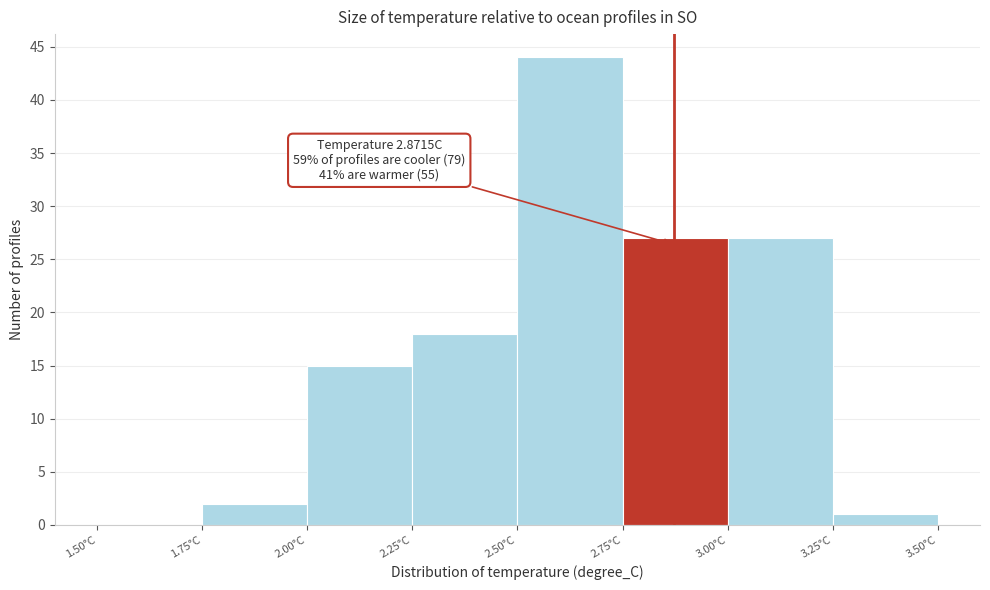

Over which range of the x-axis is the bar tallest?

2.50 to 2.75